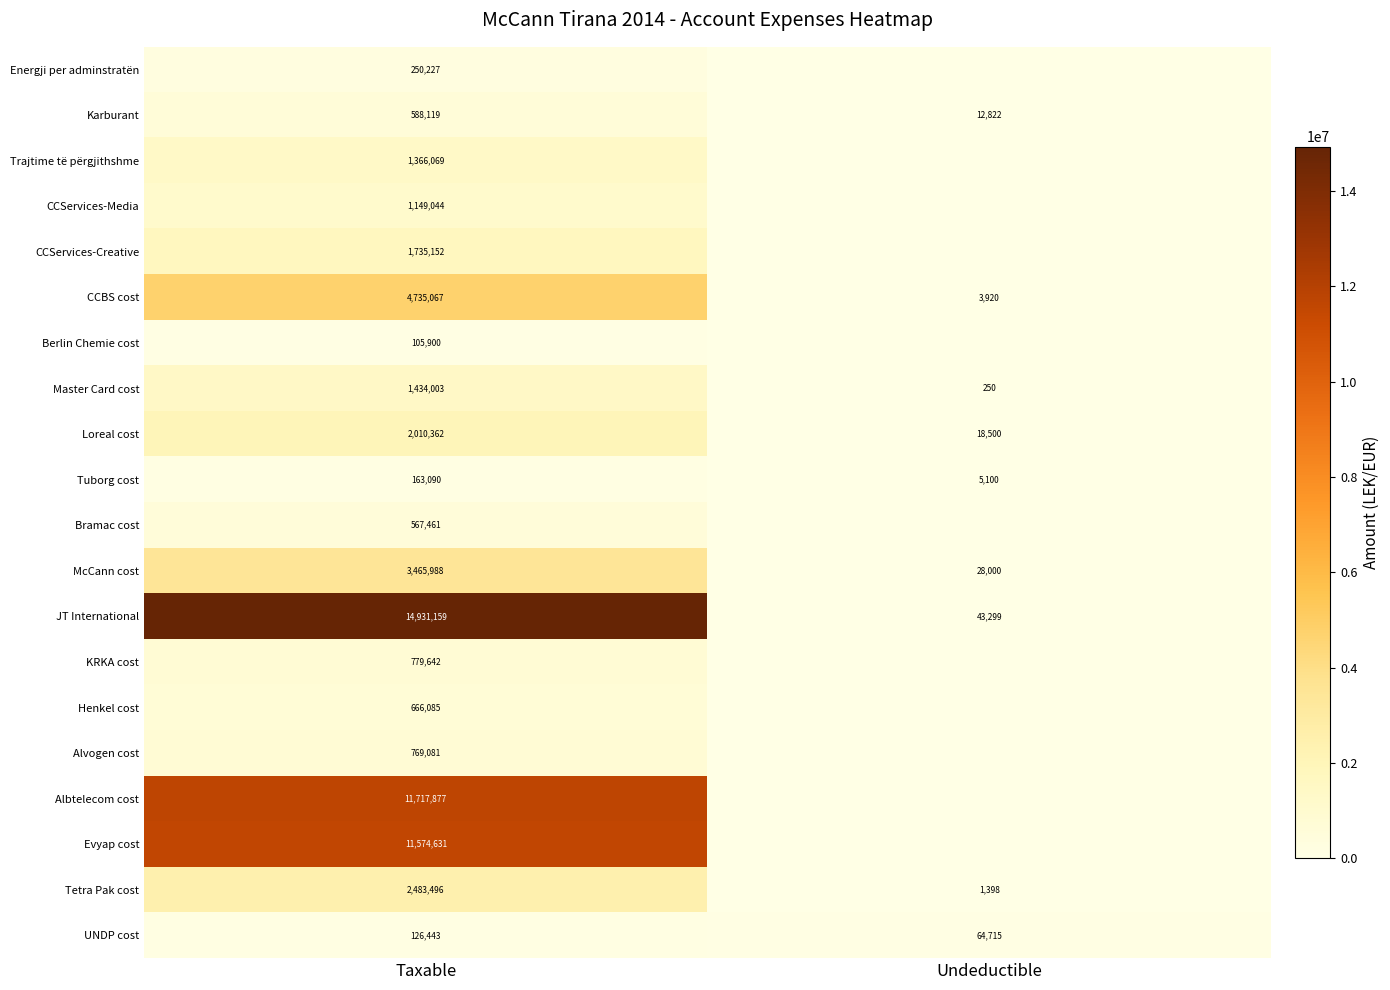

List the labels in order of McCann cost value, largest first.

Taxable, Undeductible